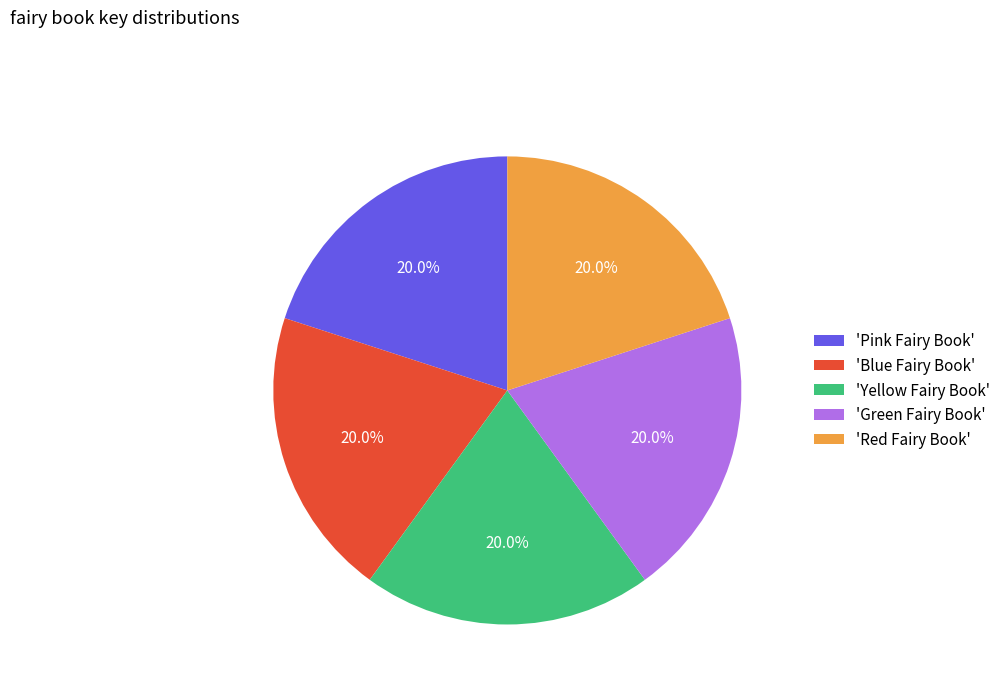

What is the ratio of the value at 'Green Fairy Book' to the value at 'Blue Fairy Book'?

1.0